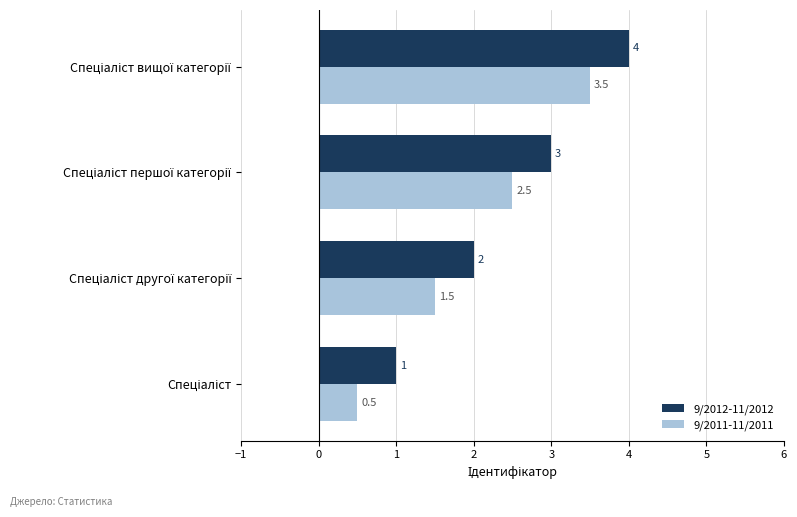

Rank the series by their maximum value, from lowest to highest.

9/2011-11/2011, 9/2012-11/2012